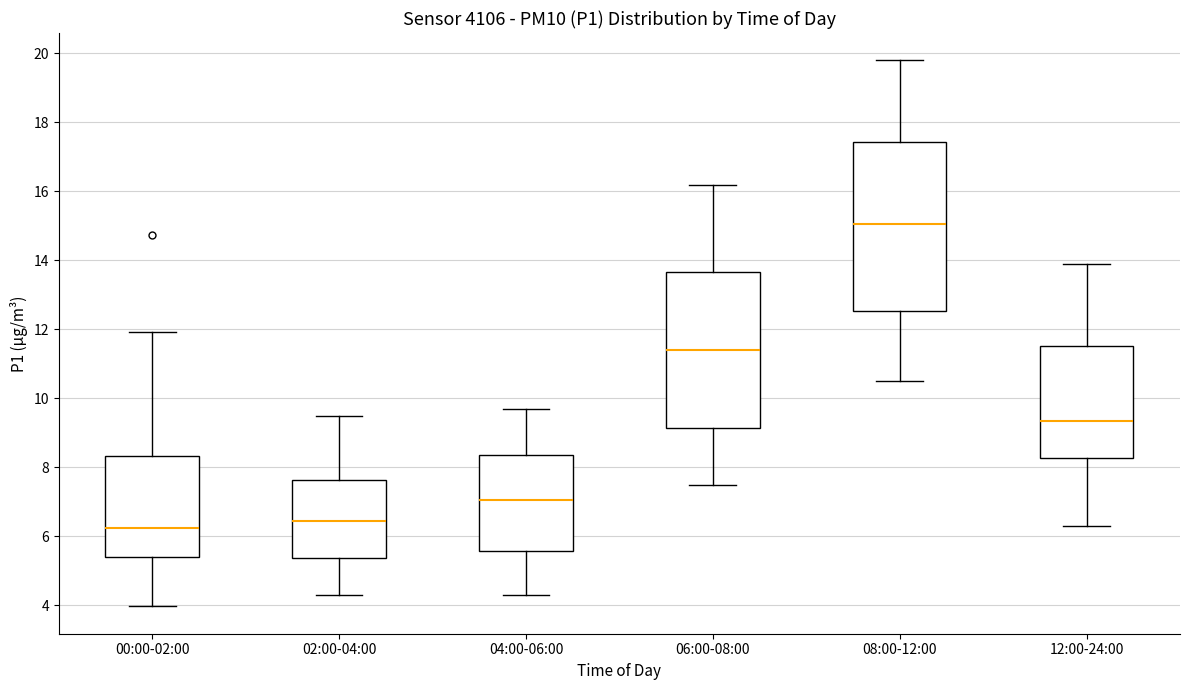

Reading left to right, read every box against the y-axis: the position of its median line, the range the box covers, and the ends of its whiskers. The values are not printed on the chart, so give them approximately, as read against the axis.

00:00-02:00: median 6.2, box 5.4 to 8.4, whiskers 4.0 to 12.0
02:00-04:00: median 6.4, box 5.4 to 7.6, whiskers 4.4 to 9.6
04:00-06:00: median 7.0, box 5.6 to 8.4, whiskers 4.4 to 9.8
06:00-08:00: median 11.4, box 9.2 to 13.6, whiskers 7.6 to 16.2
08:00-12:00: median 15.0, box 12.6 to 17.4, whiskers 10.6 to 19.8
12:00-24:00: median 9.4, box 8.2 to 11.6, whiskers 6.4 to 14.0